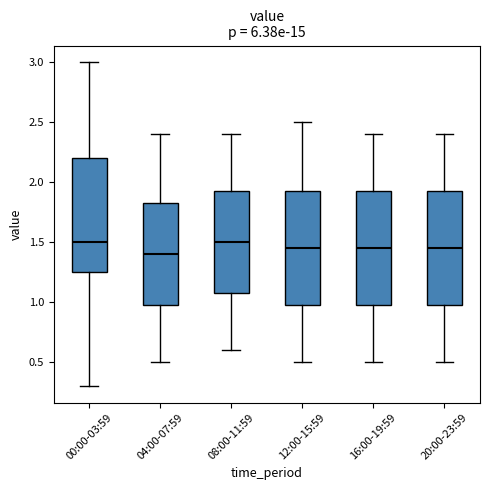

Reading left to right, transcribe this box plot: for each box, give where its median line is, the range the box spans, and where its two whiskers end, as read against the y-axis. The values are not printed on the chart, so give them approximately, as read against the axis.

00:00-03:59: median 1.50, box 1.25 to 2.20, whiskers 0.30 to 3.00
04:00-07:59: median 1.40, box 1.00 to 1.85, whiskers 0.50 to 2.40
08:00-11:59: median 1.50, box 1.10 to 1.95, whiskers 0.60 to 2.40
12:00-15:59: median 1.45, box 1.00 to 1.95, whiskers 0.50 to 2.50
16:00-19:59: median 1.45, box 1.00 to 1.95, whiskers 0.50 to 2.40
20:00-23:59: median 1.45, box 1.00 to 1.95, whiskers 0.50 to 2.40